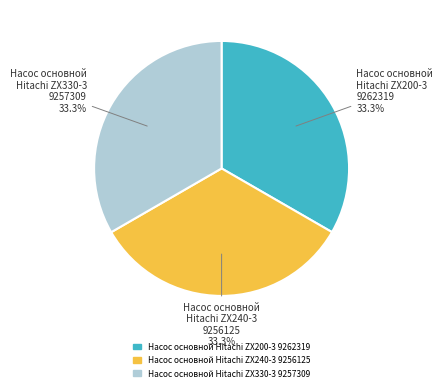

What is the ratio of the value at Насос основной Hitachi ZX330-3 9257309 to the value at Насос основной Hitachi ZX240-3 9256125?

1.0